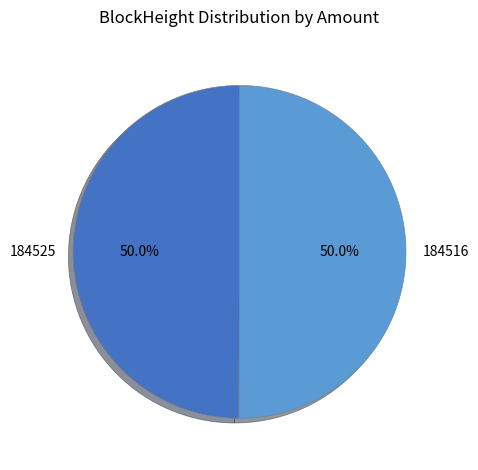

Combined, what portion of the pie is 184525 and 184516?

100.0%